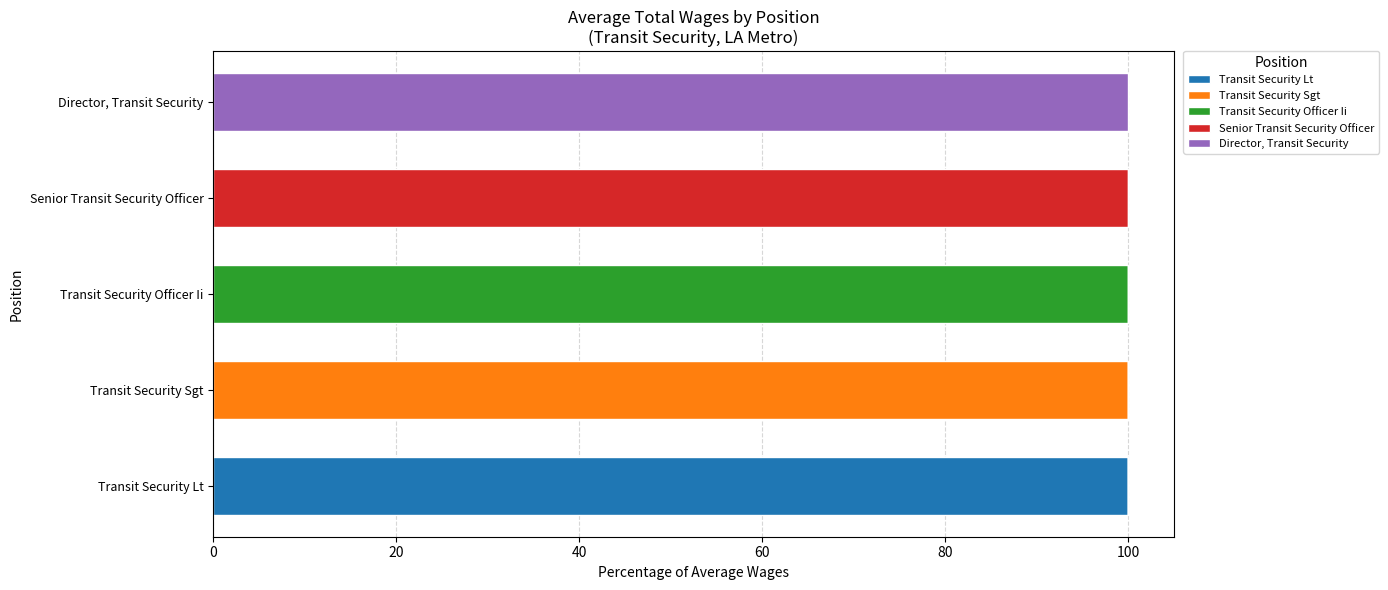

What is the total value across all series at Senior Transit Security Officer?

100